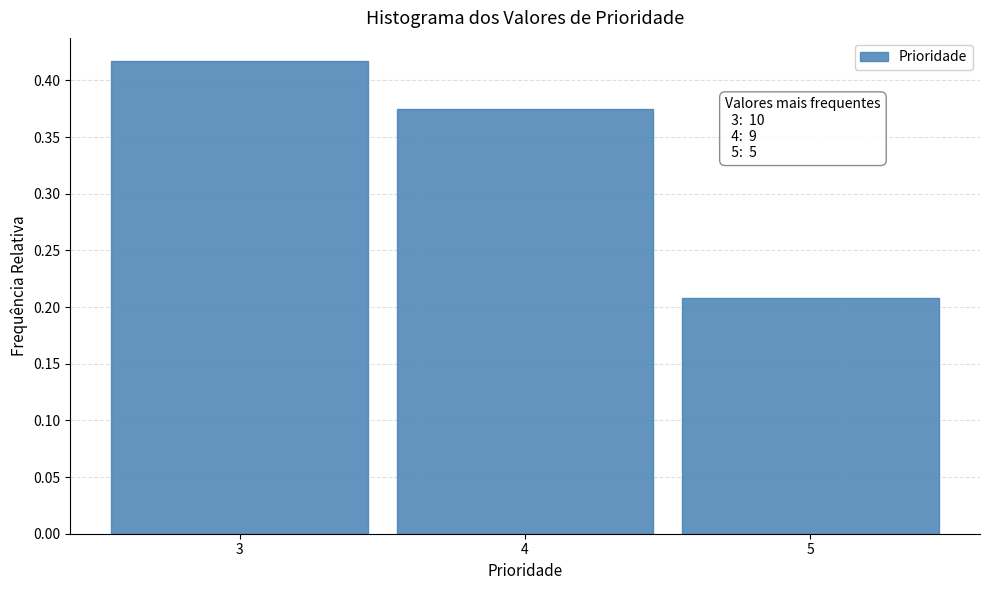

Over which range of the x-axis is the bar tallest?

2.5 to 3.5